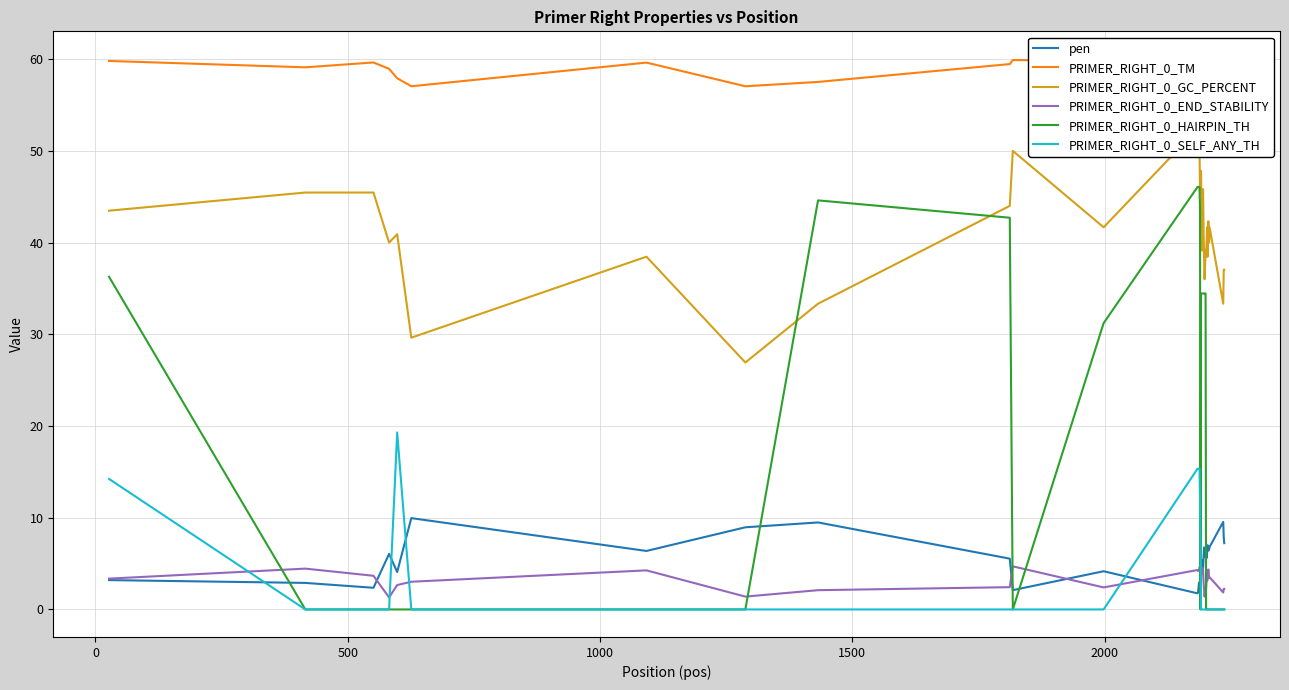

True or false: PRIMER_RIGHT_0_HAIRPIN_TH and pen cross at least once.

True